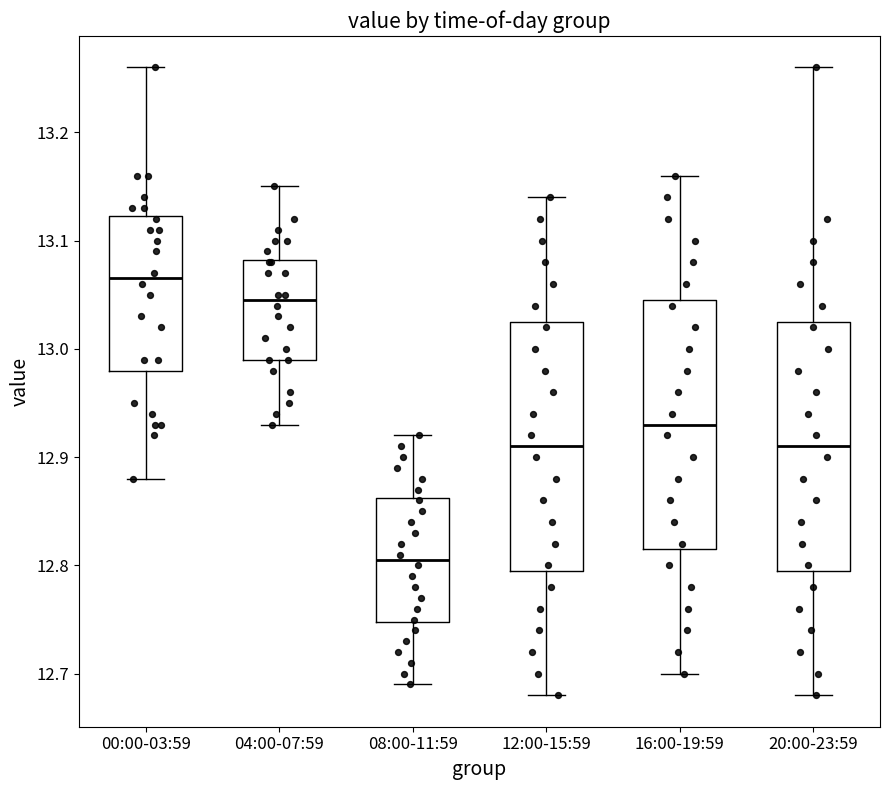

Reading left to right, transcribe this box plot: for each box, give where its median line is, the range the box spans, and where its two whiskers end, as read against the y-axis. The values are not printed on the chart, so give them approximately, as read against the axis.

00:00-03:59: median 13.07, box 12.98 to 13.12, whiskers 12.88 to 13.26
04:00-07:59: median 13.05, box 12.99 to 13.08, whiskers 12.93 to 13.15
08:00-11:59: median 12.81, box 12.75 to 12.86, whiskers 12.69 to 12.92
12:00-15:59: median 12.91, box 12.80 to 13.03, whiskers 12.68 to 13.14
16:00-19:59: median 12.93, box 12.82 to 13.05, whiskers 12.70 to 13.16
20:00-23:59: median 12.91, box 12.80 to 13.03, whiskers 12.68 to 13.26